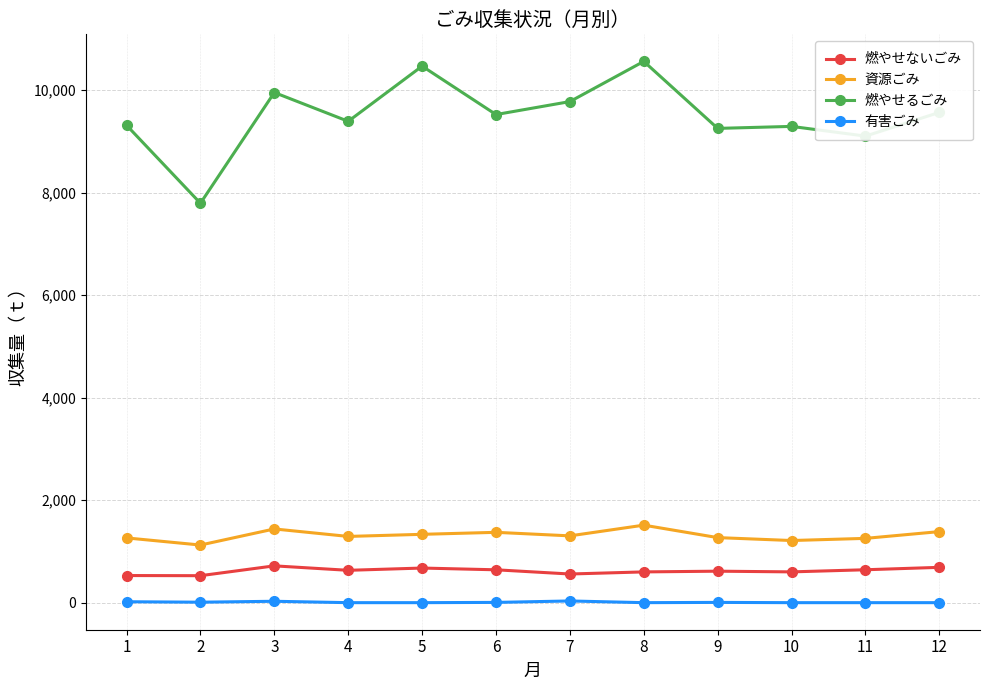

Which series has the largest total across all categories?

燃やせるごみ